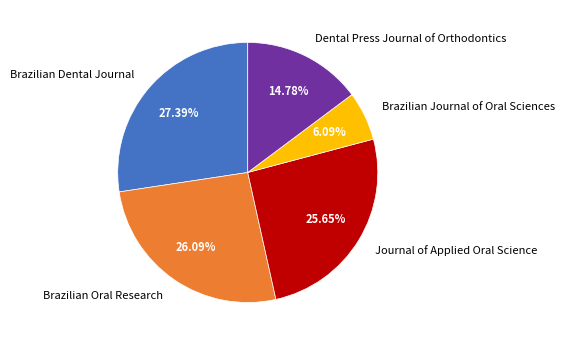

How many slices are in this pie chart?

5